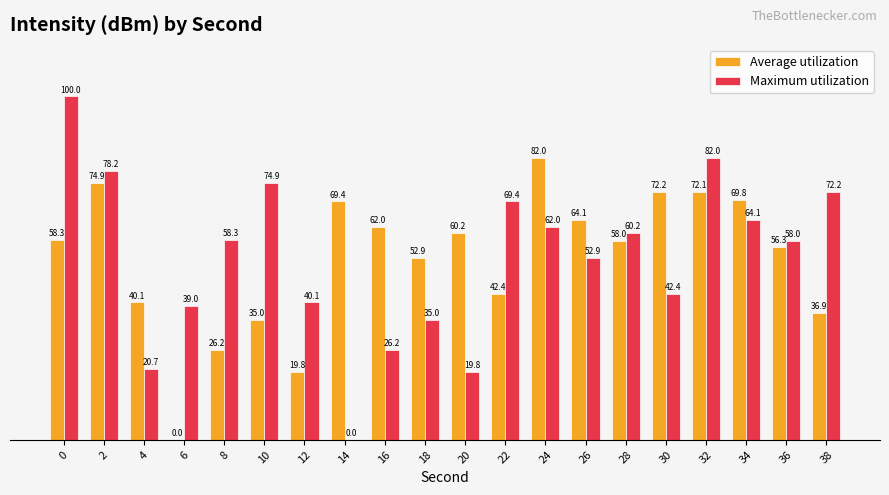

What value does the Maximum utilization series have at 6?

39.0